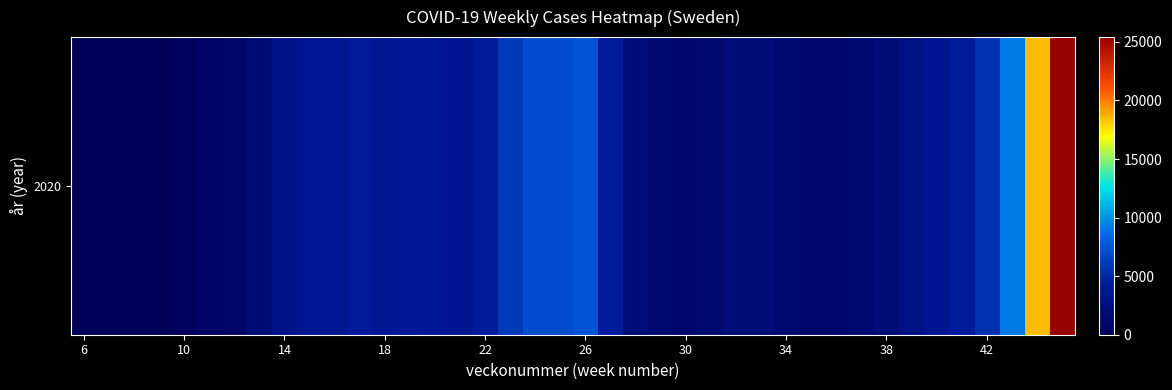

Read the value at 31, to the nearest 10.

1590